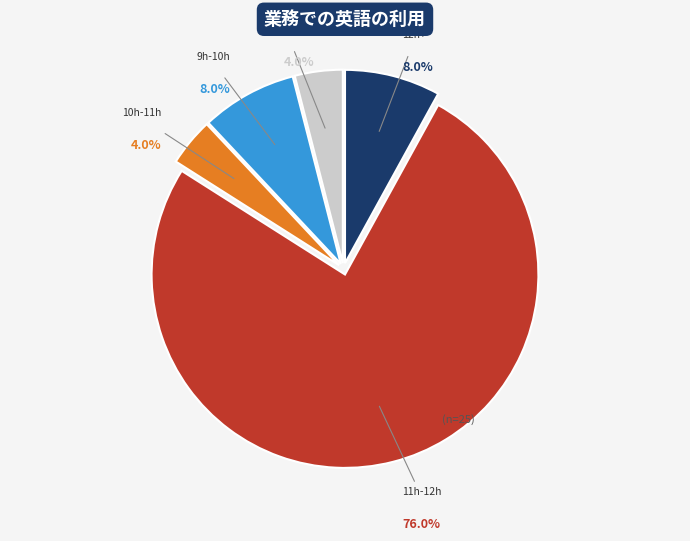

To the nearest percent, what is the difference between the largest and smallest slice percentages?

72%